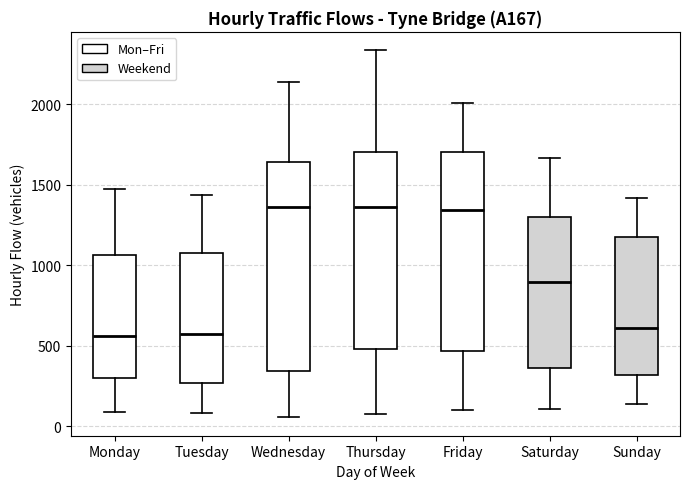

Reading left to right, read every box against the y-axis: the position of its median line, the range the box covers, and the ends of its whiskers. The values are not printed on the chart, so give them approximately, as read against the axis.

Monday: median 550, box 300 to 1050, whiskers 100 to 1500
Tuesday: median 550, box 250 to 1100, whiskers 100 to 1450
Wednesday: median 1350, box 350 to 1650, whiskers 50 to 2150
Thursday: median 1350, box 500 to 1700, whiskers 50 to 2350
Friday: median 1350, box 450 to 1700, whiskers 100 to 2000
Saturday: median 900, box 350 to 1300, whiskers 100 to 1650
Sunday: median 600, box 300 to 1150, whiskers 150 to 1400